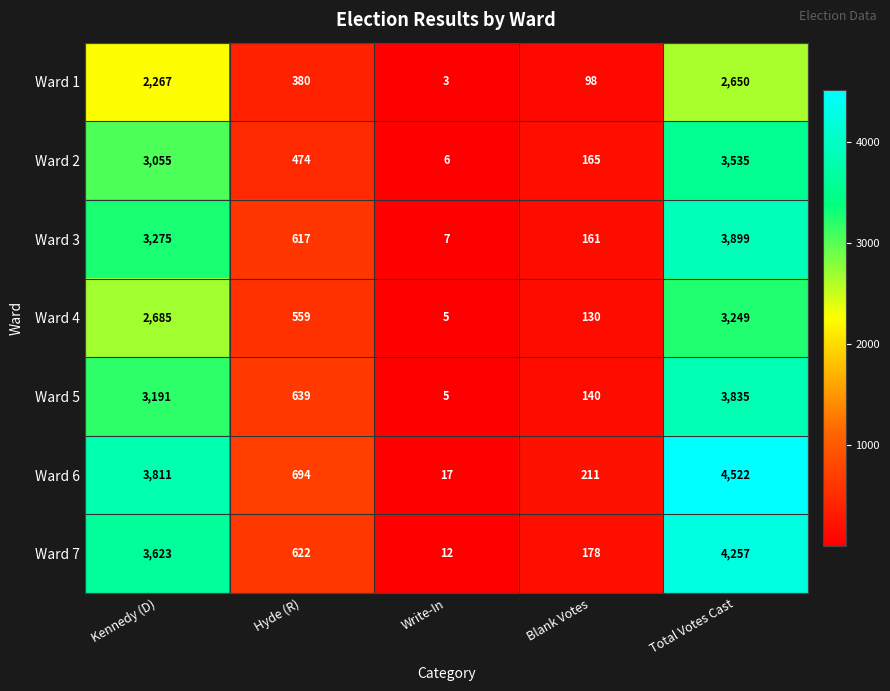

Which series changed the most between Kennedy (D) and Blank Votes?

Ward 6